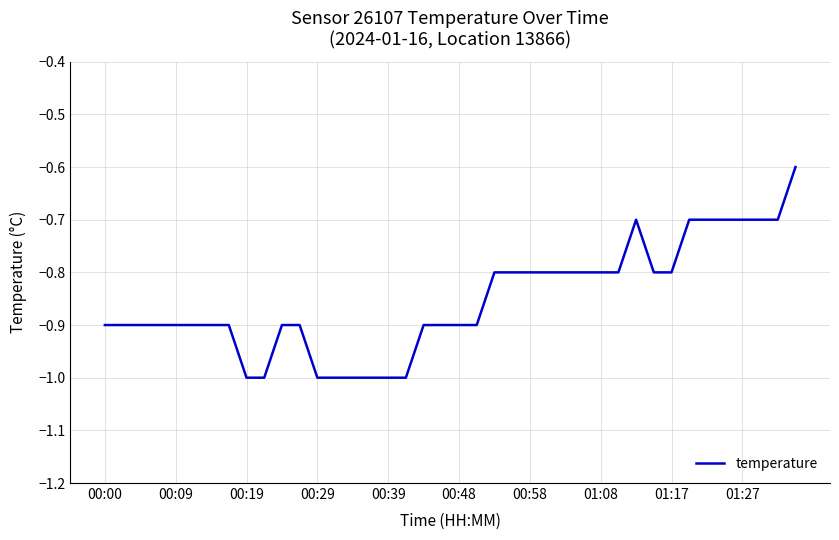

How many series are shown in this chart?

1